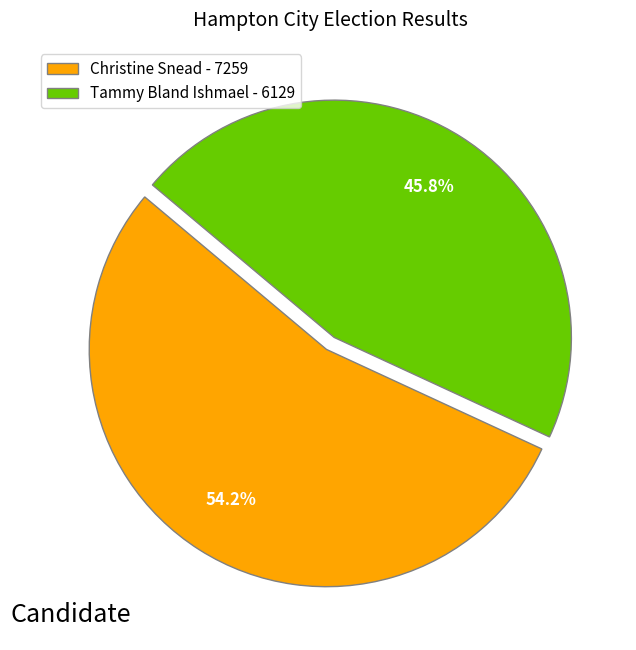

Is the sum of Christine Snead - 7259 and Tammy Bland Ishmael - 6129 greater than half?

Yes